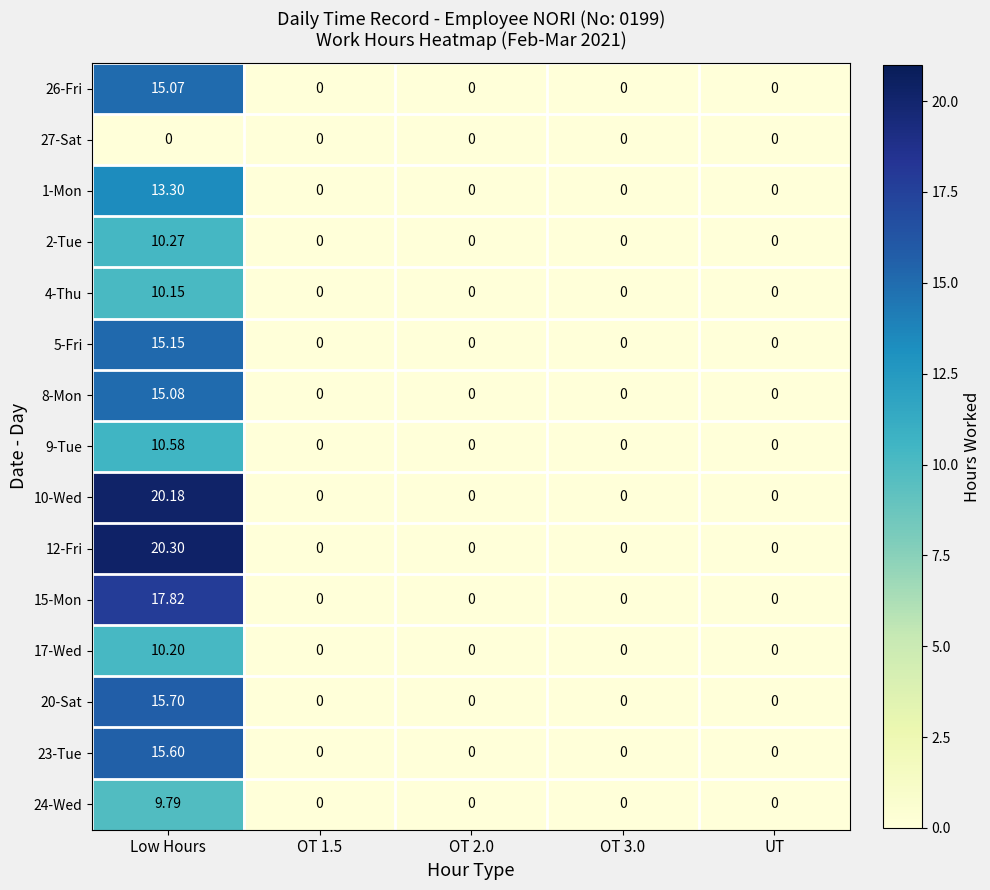

What is the difference between the highest and lowest values at Low Hours?

20.3